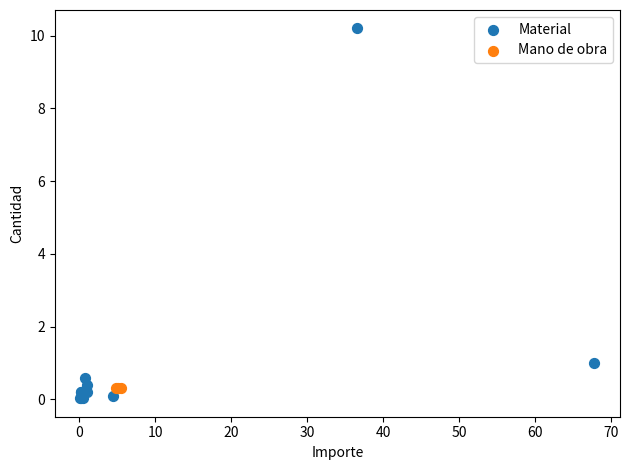

Which series contains the highest Y value?

Material